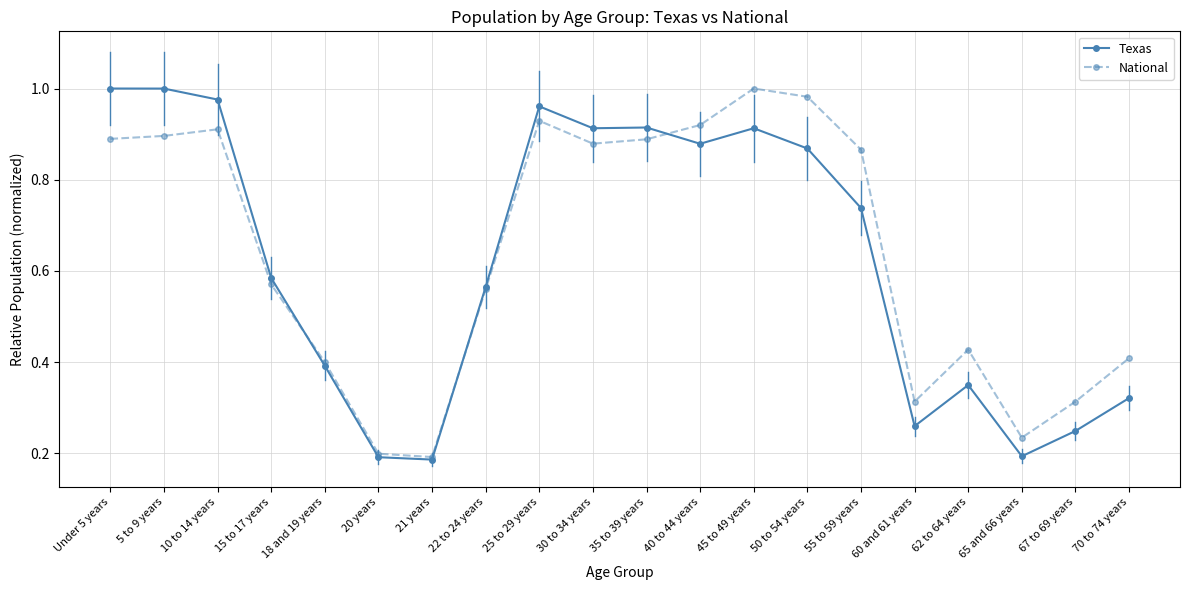

True or false: Texas has more than 0 points higher than both neighbors.

True